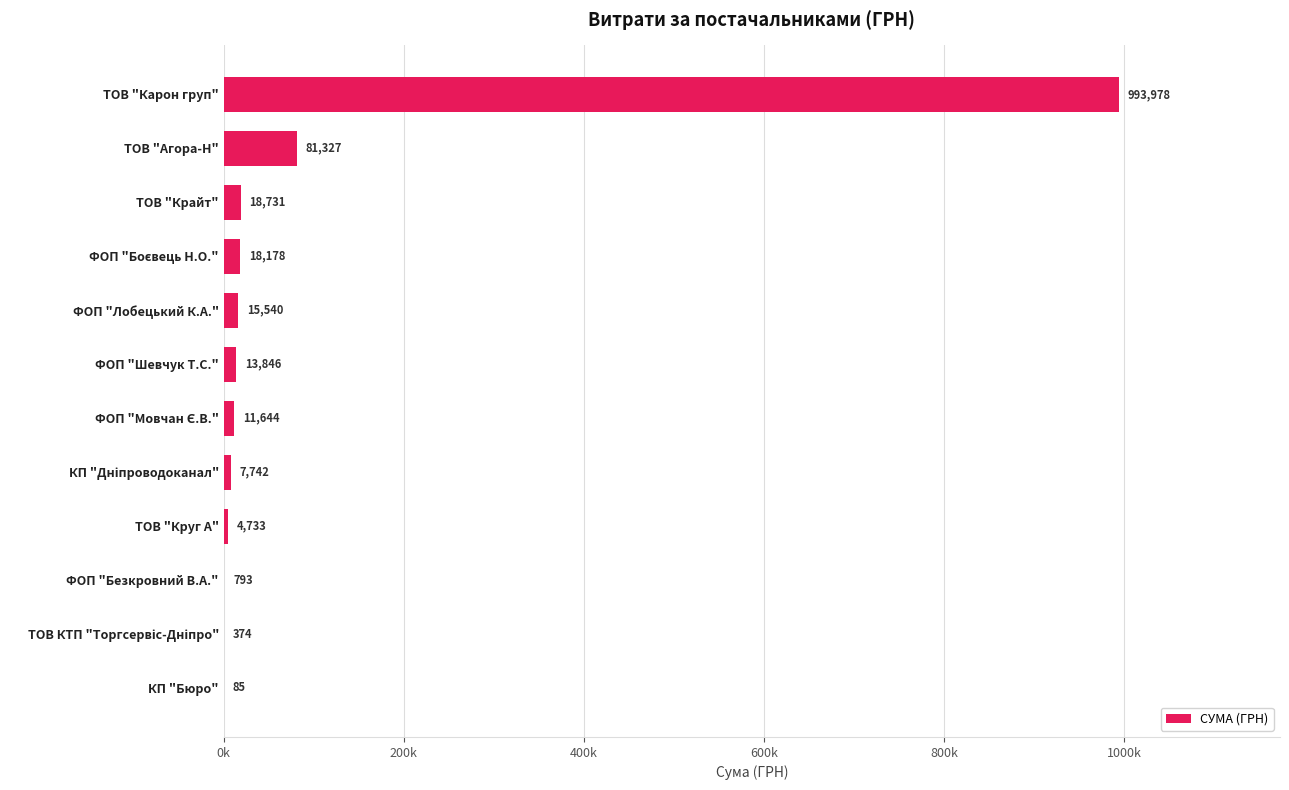

Are the bars horizontal?

Yes